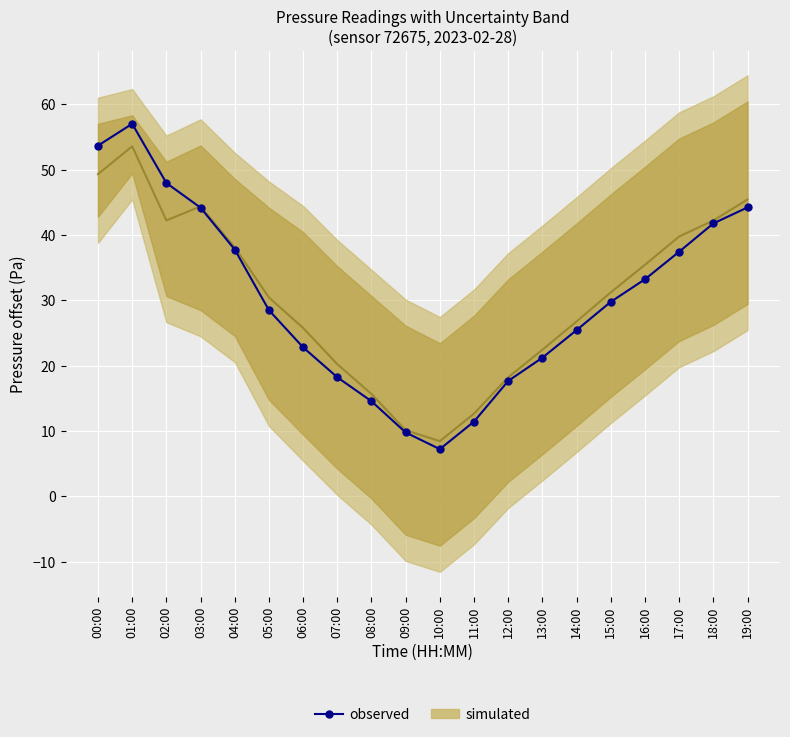

Reading left to right, what are all the values shown in this chart?

00:00=53.7	01:00=57.0	02:00=48.0	03:00=44.2	04:00=37.8	05:00=28.5	06:00=22.8	07:00=18.2	08:00=14.6	09:00=9.8	10:00=7.2	11:00=11.4	12:00=17.7	13:00=21.2	14:00=25.4	15:00=29.8	16:00=33.2	17:00=37.4	18:00=41.8	19:00=44.2